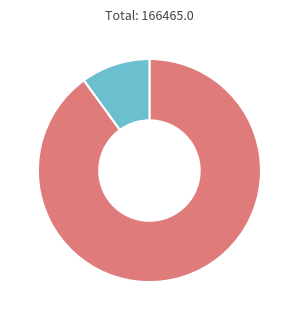

Is there any slice that represents more than half of the pie?

Yes